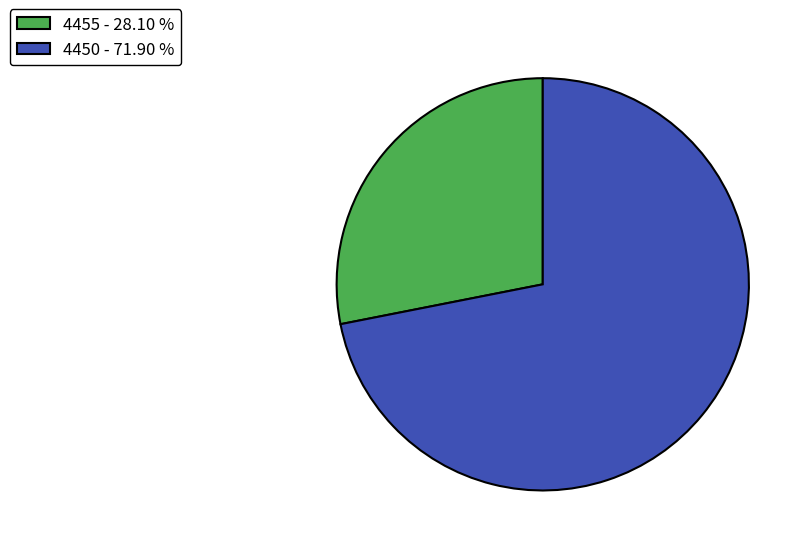

Combined, do 4450 - 71.90 % and 4455 - 28.10 % account for over 50%?

Yes